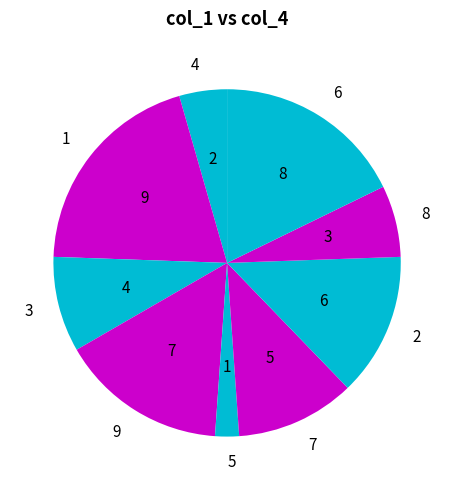

Do 6 and 4 together represent more than half of the pie?

No